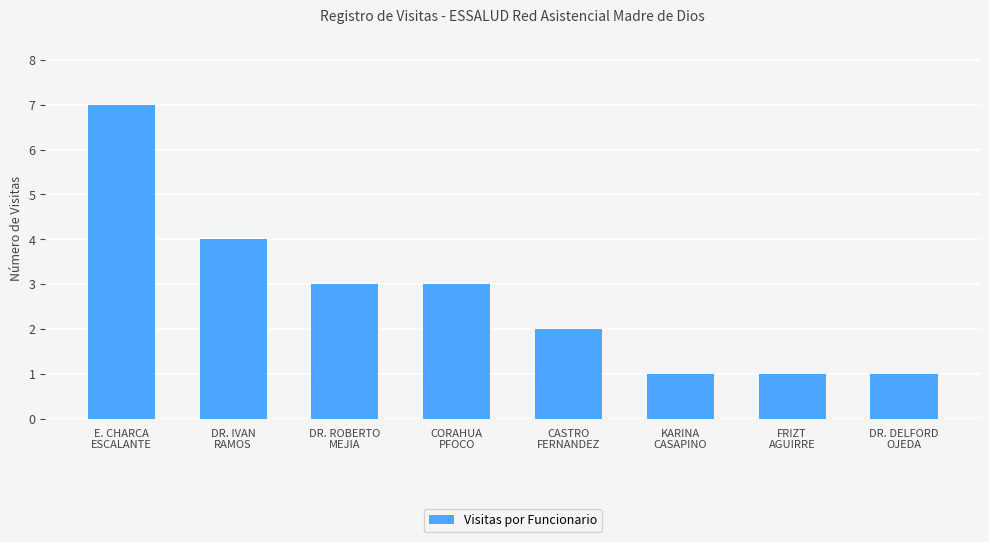

What is the minimum value shown in the chart?

1